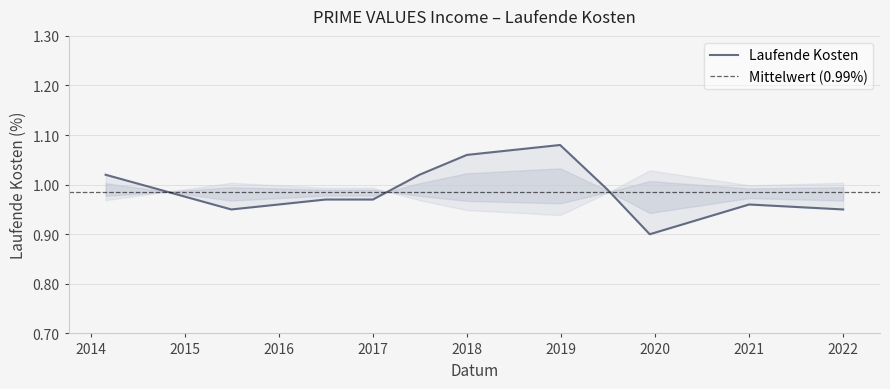

The value at 2016-06-30 is 1.0. True or false?

True